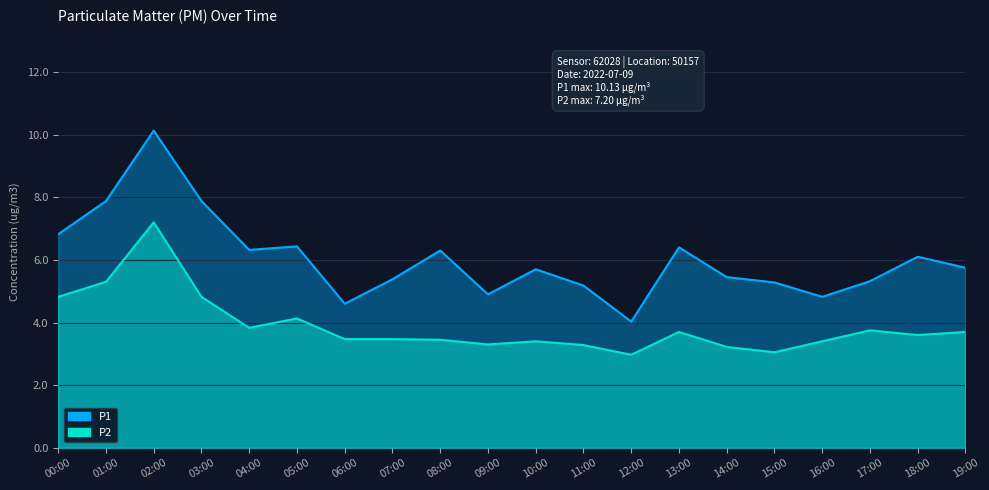

Which series has the largest total across all categories?

P1